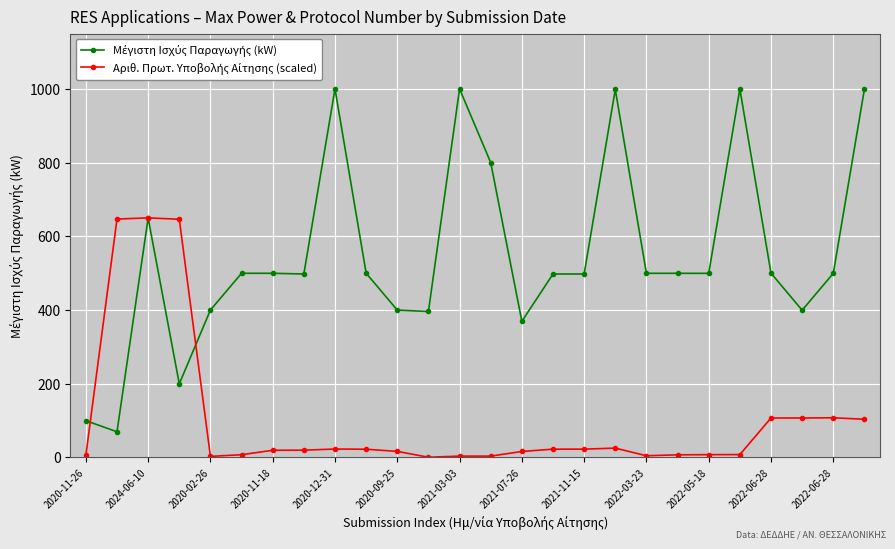

What is the greatest value displayed?

1000.0